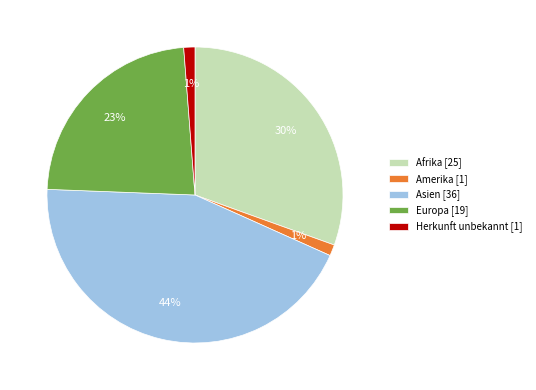

Do Asien and Amerika together represent more than half of the pie?

No